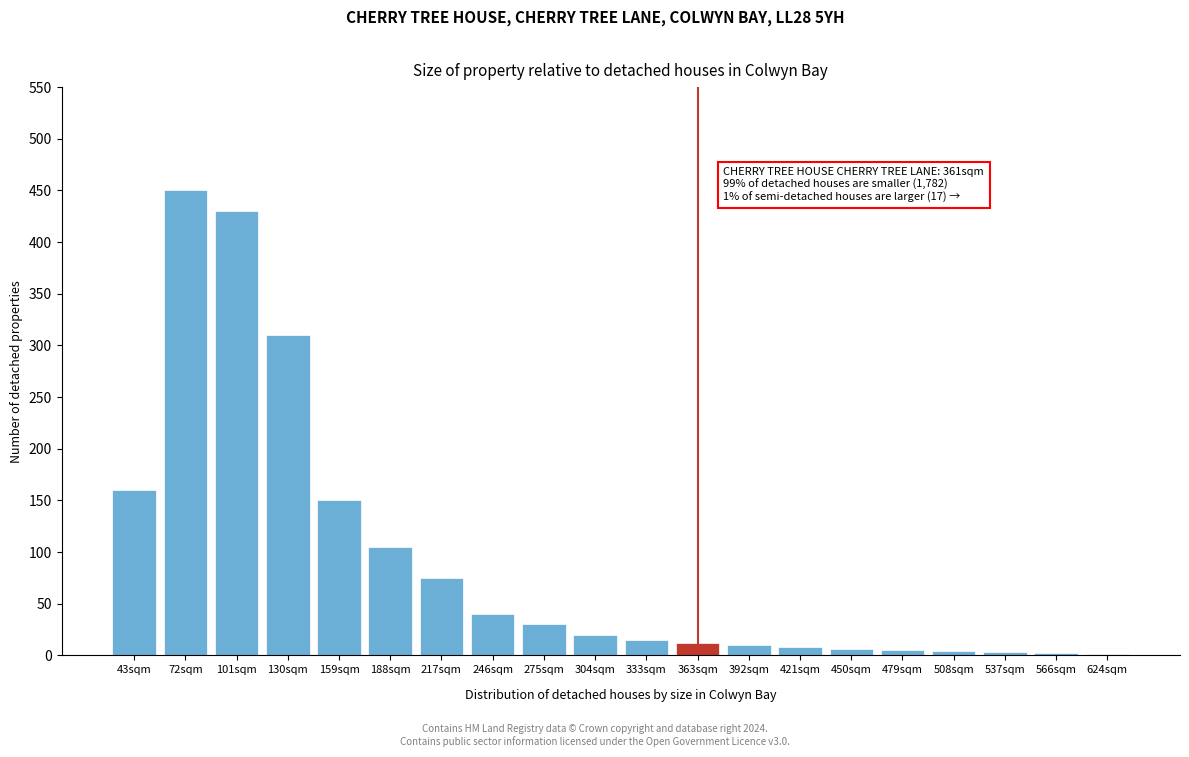

Between 275sqm and 188sqm, which is larger?

188sqm